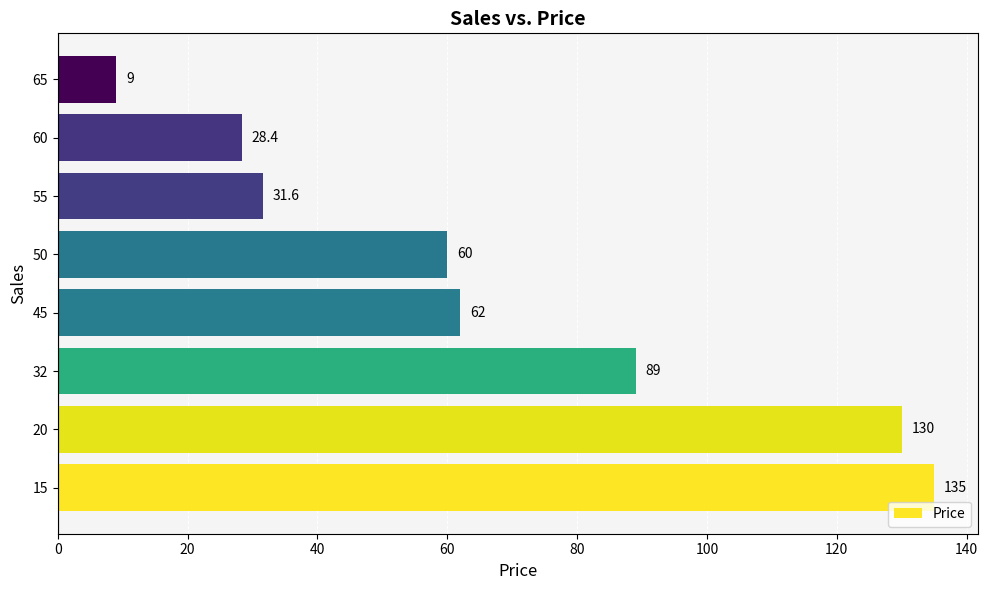

Rank the categories by value from highest to lowest.

15, 20, 32, 45, 50, 55, 60, 65